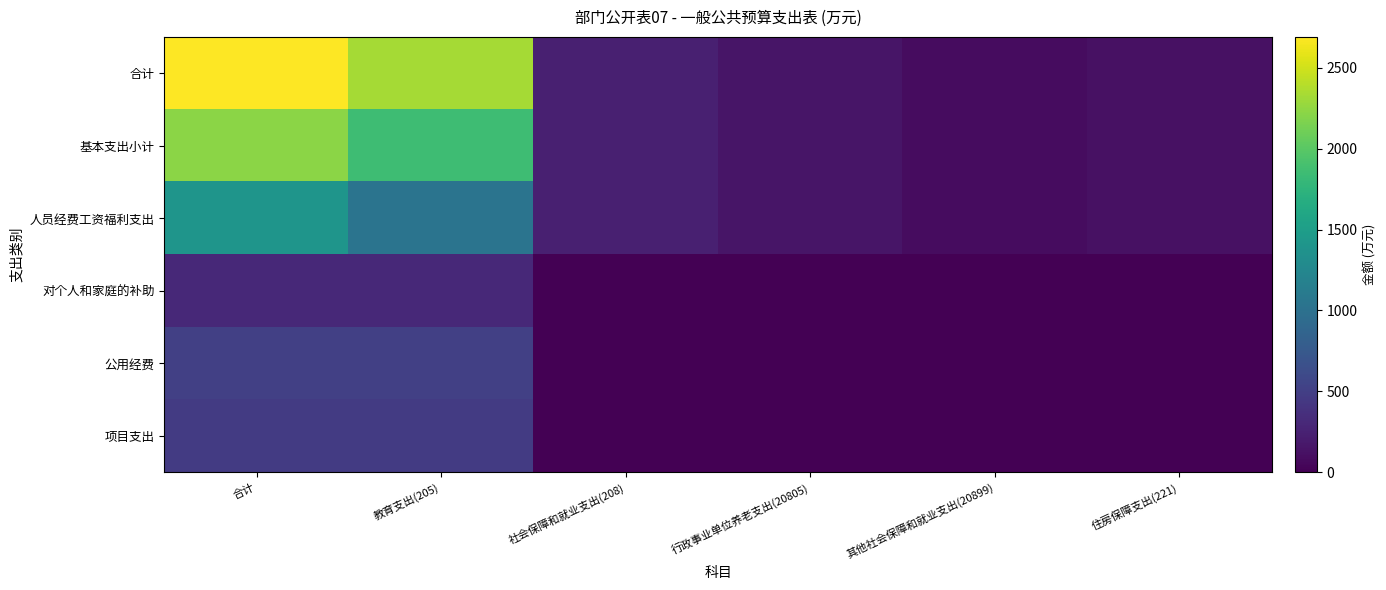

Which has a higher value, 住房保障支出(221) or 社会保障和就业支出(208)?

社会保障和就业支出(208)